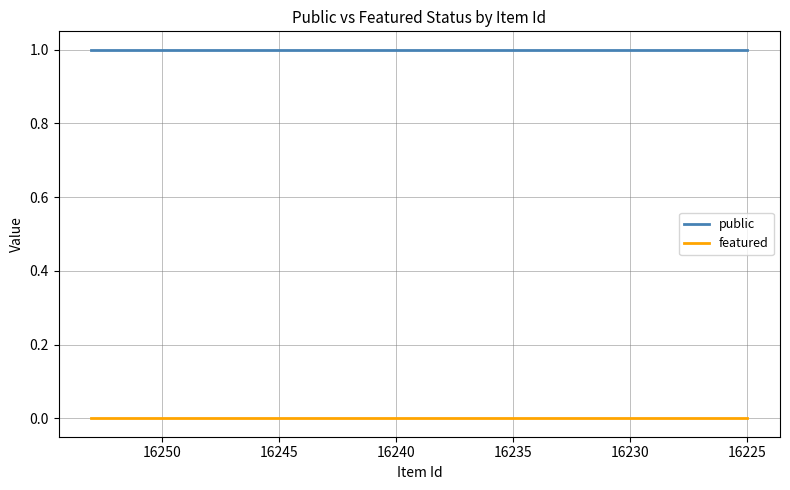

At 16225, list the series in order from smallest to largest.

featured, public